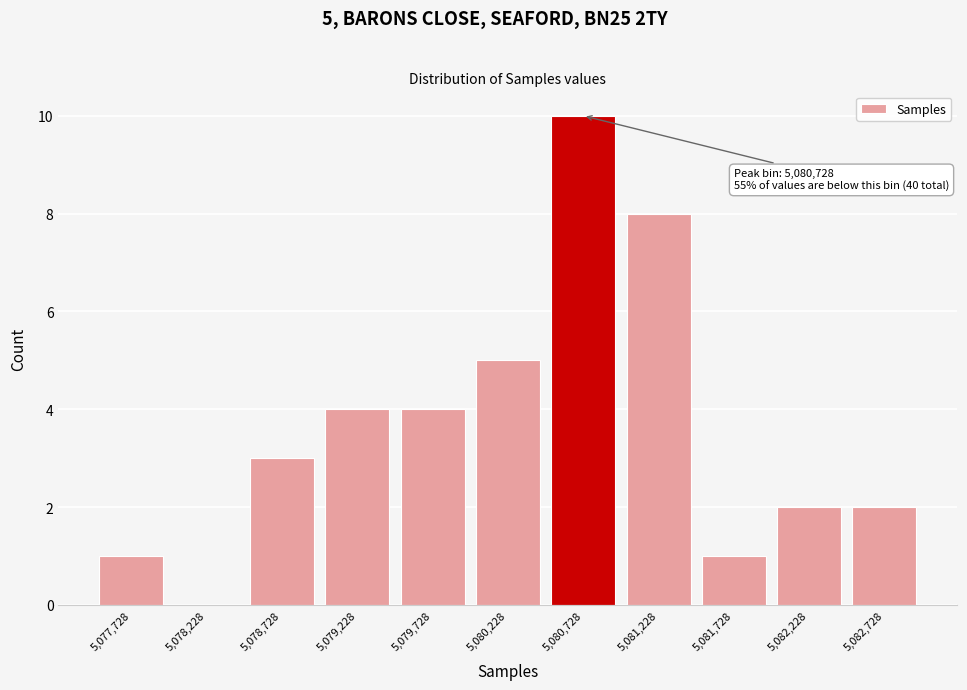

Which range on the x-axis has the tallest bar?

5080500 to 5081000